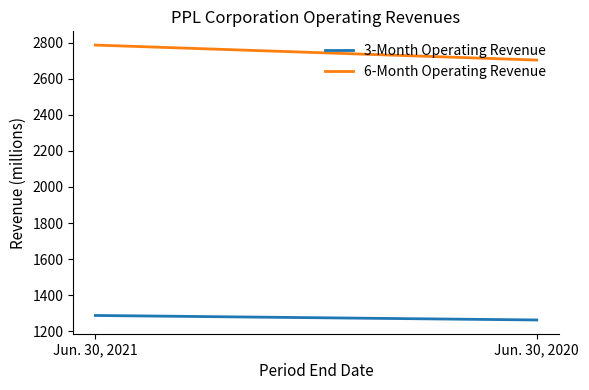

Reading left to right, what are all the values shown in this chart?

3-Month Operating Revenue: 1288	1263
6-Month Operating Revenue: 2786	2703